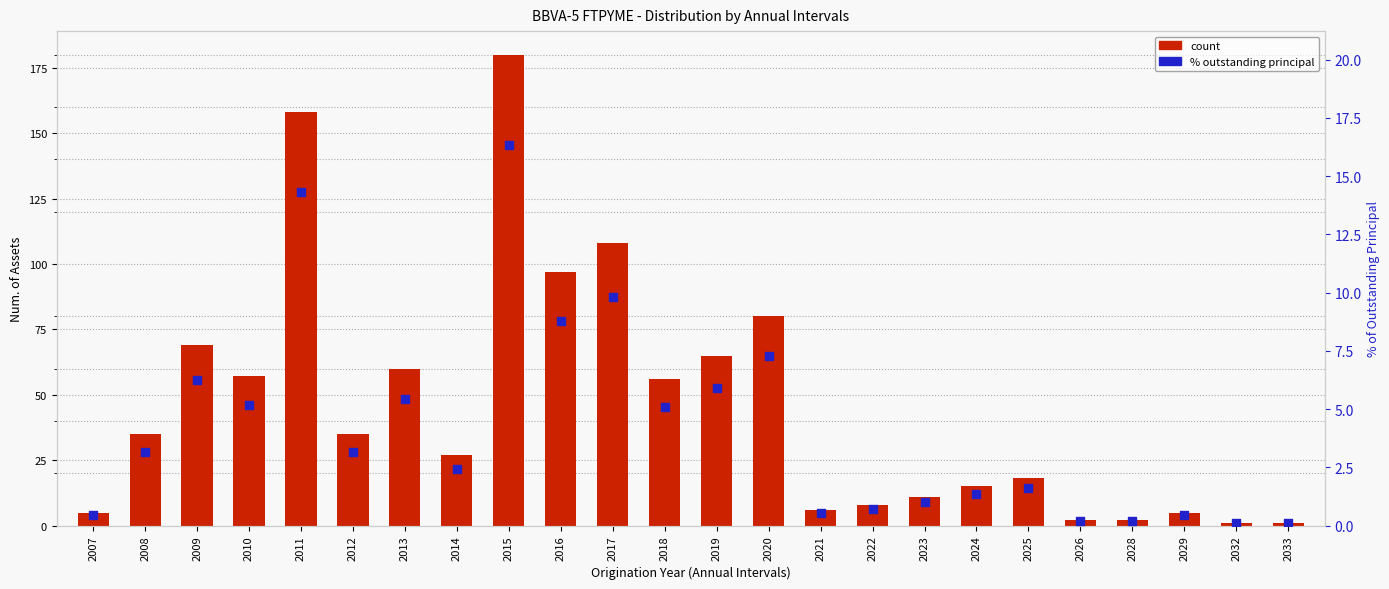

What is the total value across all series at 2024?

16.4